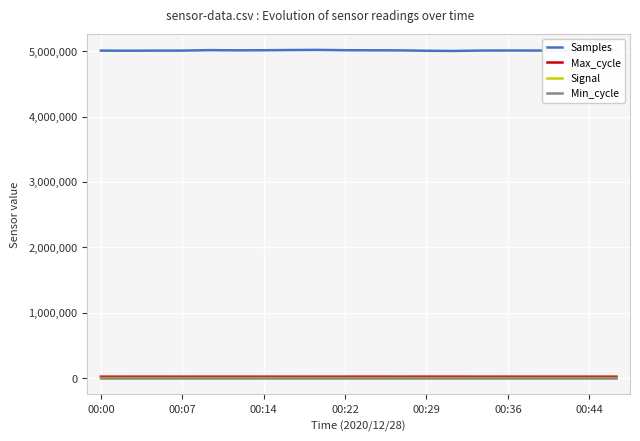

Is the value of Max_cycle at 19 greater than the value of Samples at 13?

No